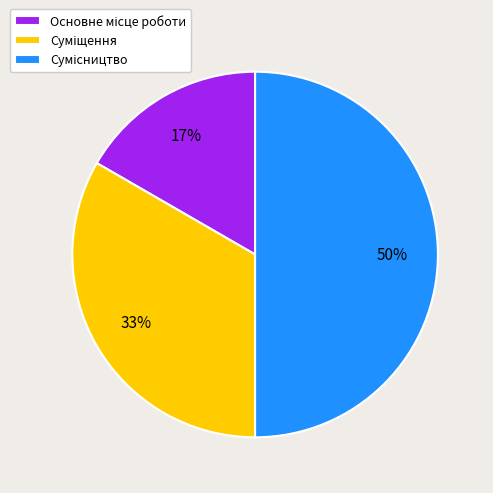

To the nearest percent, what is the difference between the largest and smallest slice percentages?

33%